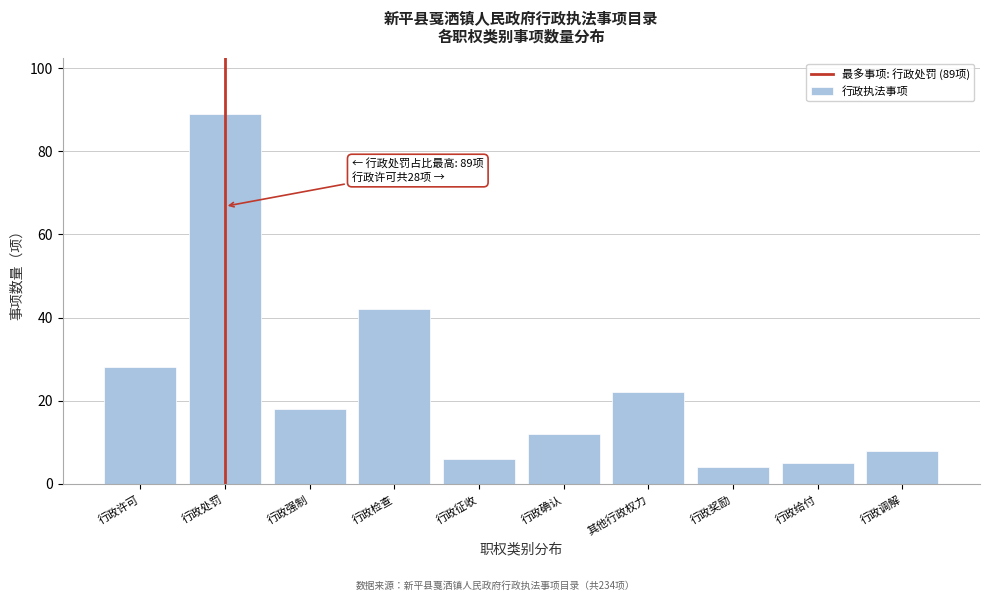

Reading left to right, list all the values displayed in this chart.

28	89	18	42	6	12	22	4	5	8